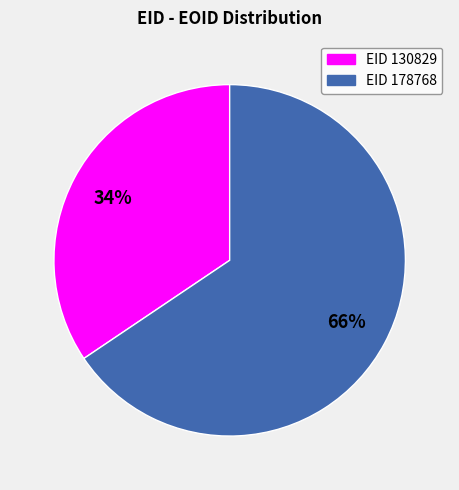

Count the number of slices in the pie.

2